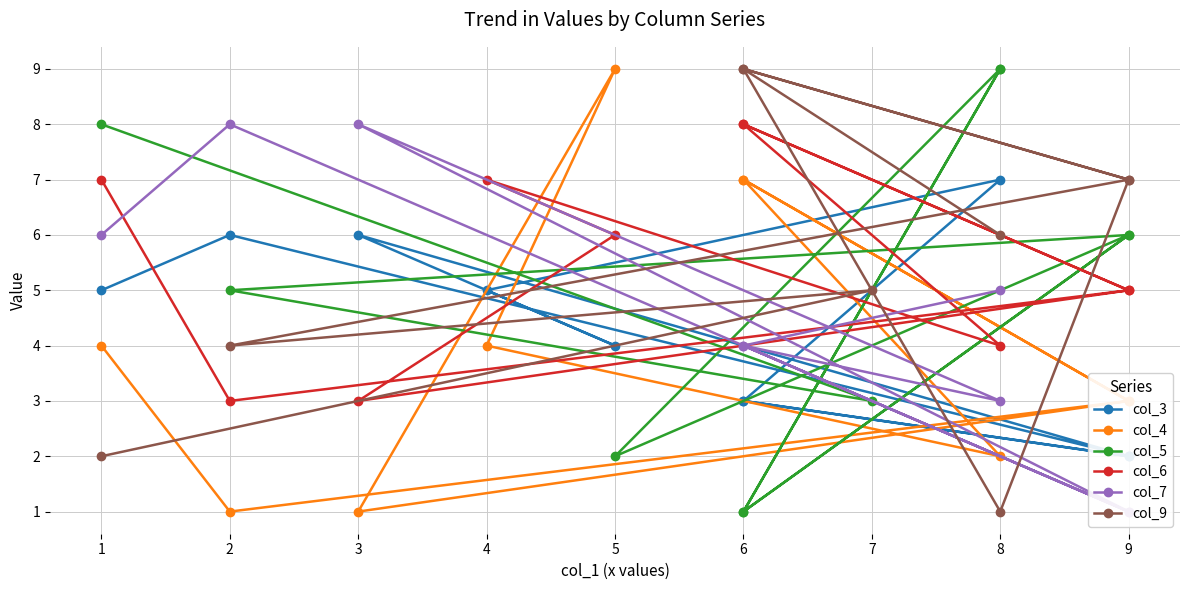

Reading left to right, list all the values displayed in this chart.

col_3: 3	2	6	4	5	8	7	9	6	1	5	9
col_4: 7	3	1	9	4	5	2	3	1	9	4	6
col_5: 1	6	5	2	3	7	9	6	5	2	8	4
col_6: 8	5	3	6	7	9	4	5	3	6	7	1
col_7: 4	1	8	5	6	4	3	1	8	7	6	7
col_9: 9	7	4	8	5	1	6	8	4	5	2	8